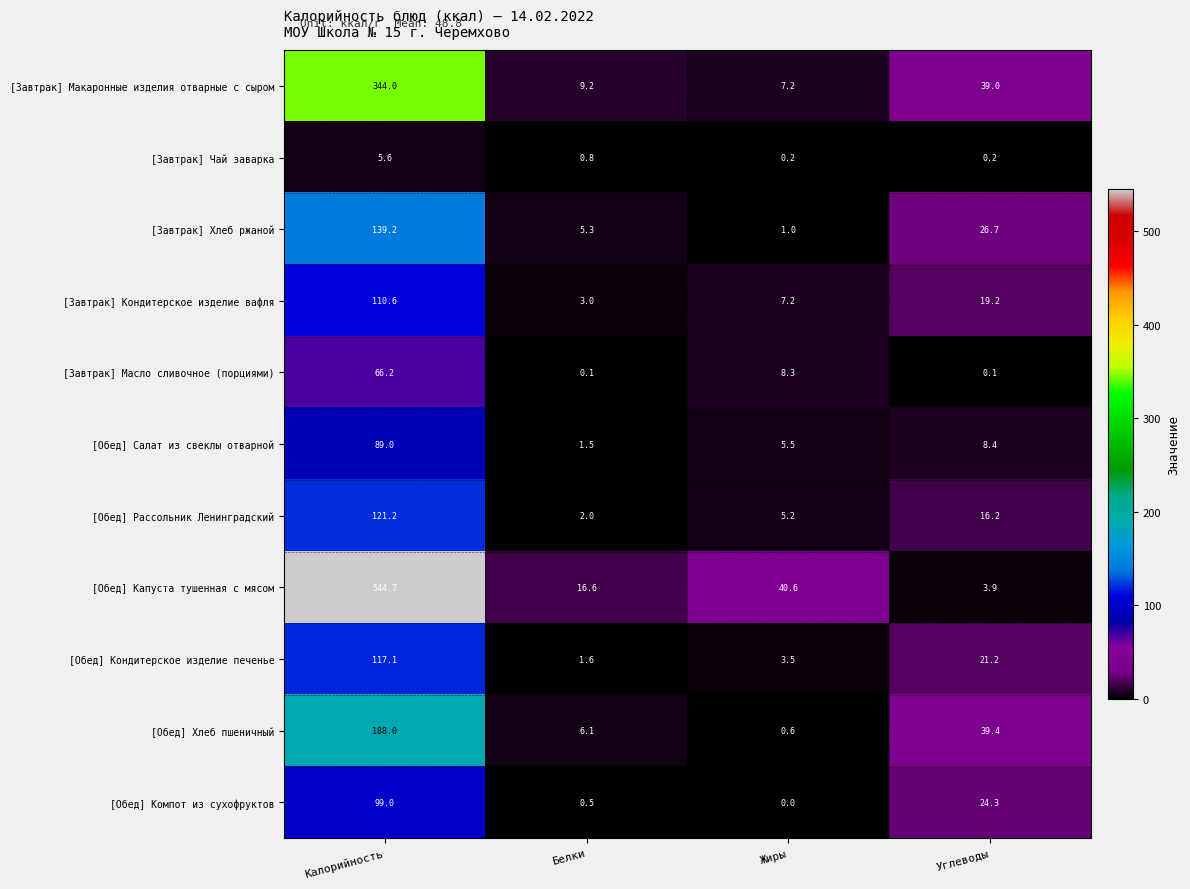

Which series changed the most between Белки and Жиры?

[Обед] Капуста тушенная с мясом